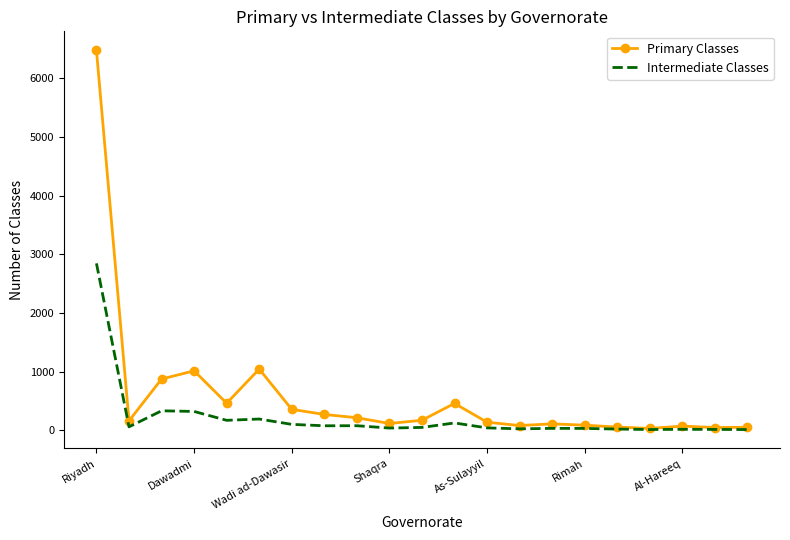

Which series has the largest total across all categories?

Primary Classes